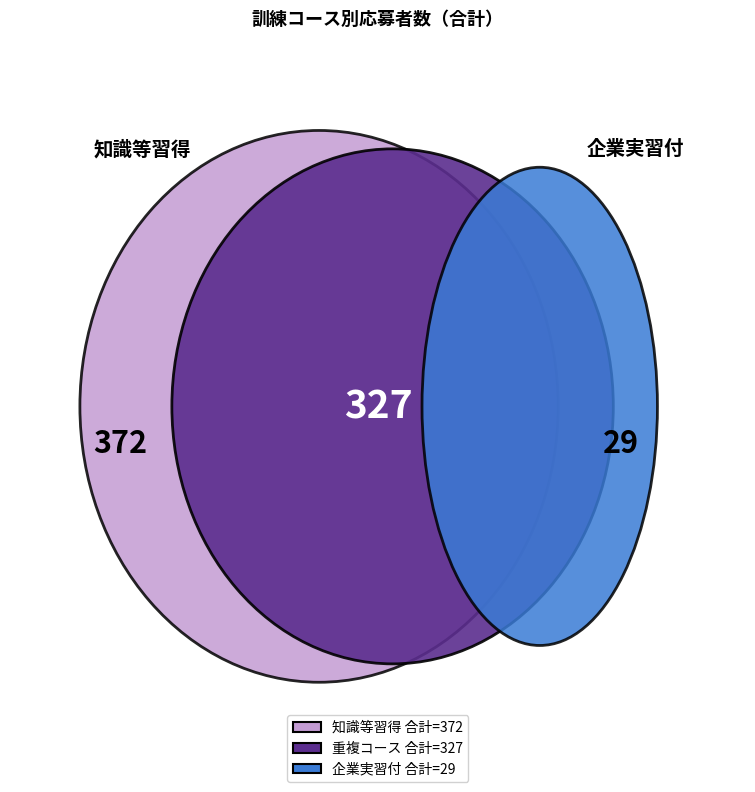

True or false: 23R0805 accounts for 1% of the total.

False